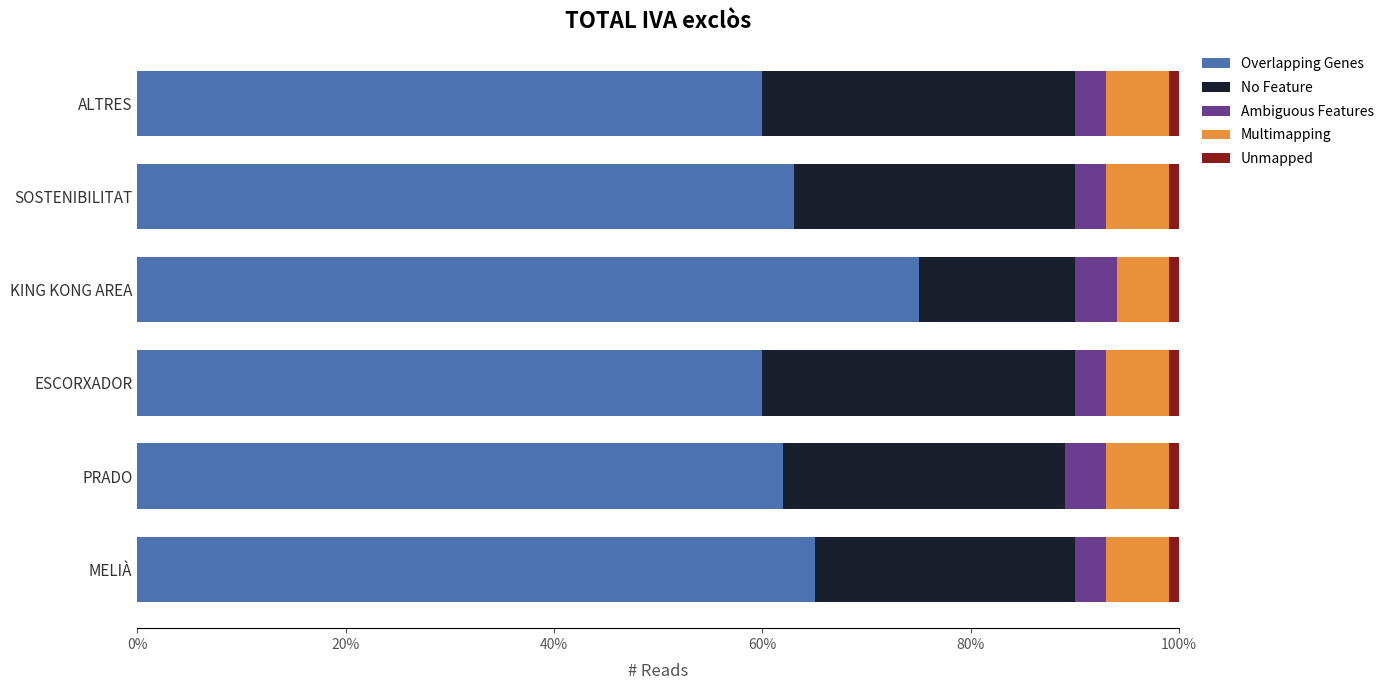

Where is Overlapping Genes nearest to the value 67?

MELIÀ